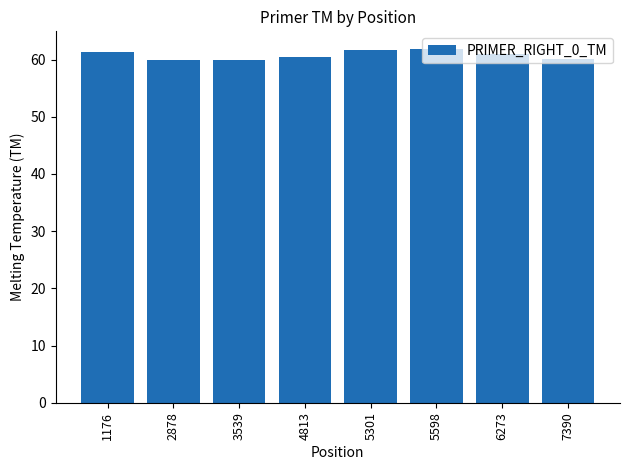

True or false: the data shows 61.8 at 5598.

True